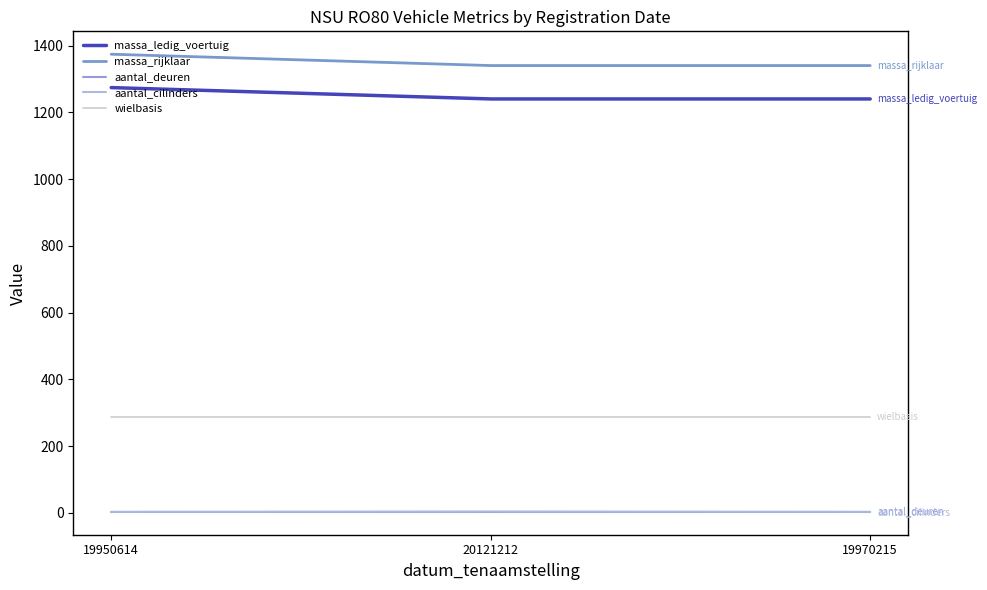

Reading right to left, list all the values displayed in this chart.

massa_ledig_voertuig: 1240	1240	1274
massa_rijklaar: 1340	1340	1374
aantal_deuren: 4	4	4
aantal_cilinders: 3	4	3
wielbasis: 286	286	286